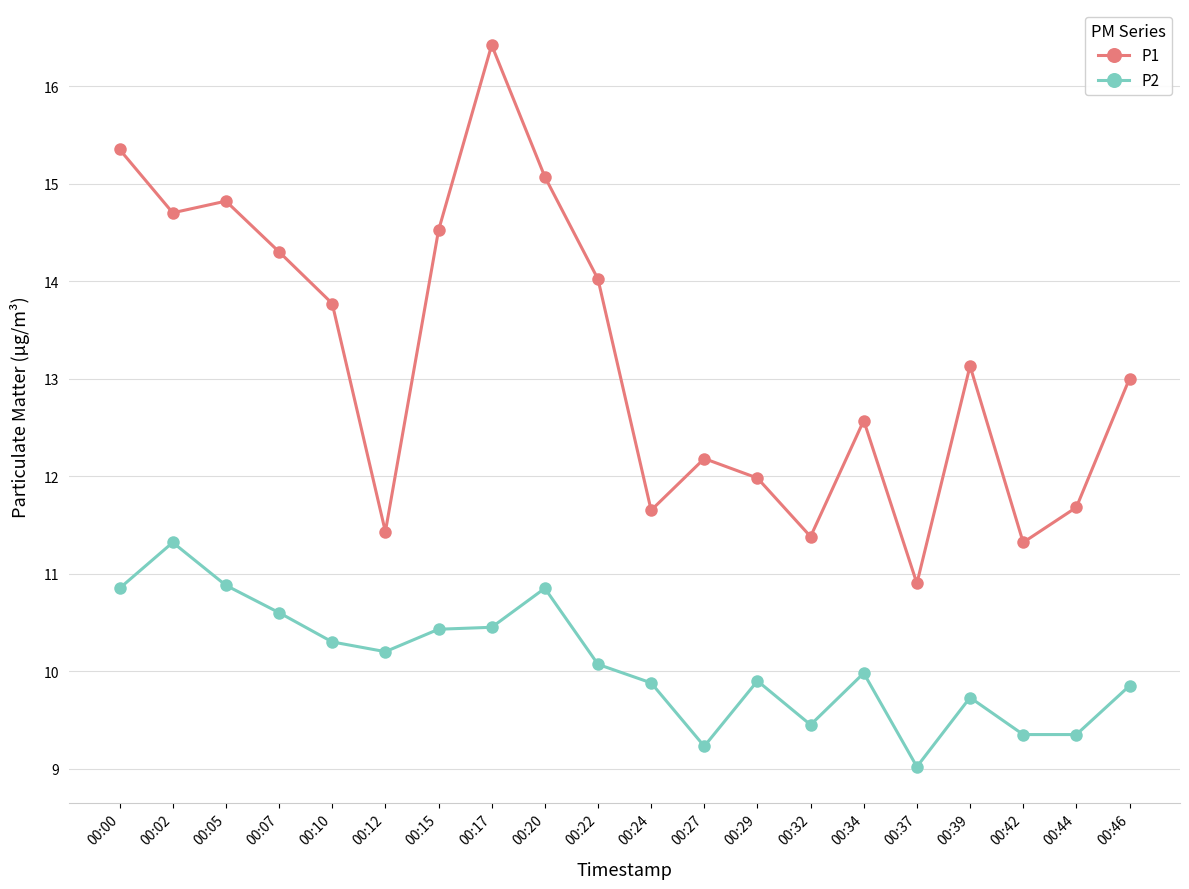

What is the approximate value of P1 at 00:02?

14.7